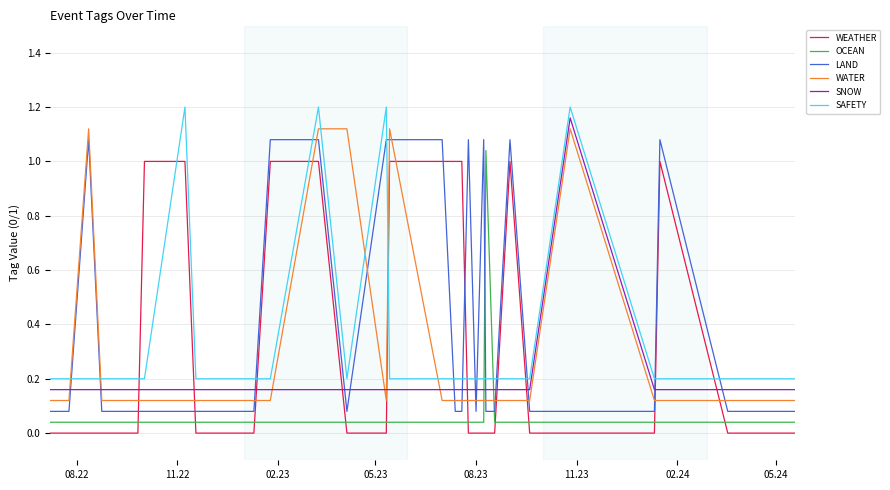

Which series has the largest total across all categories?

LAND